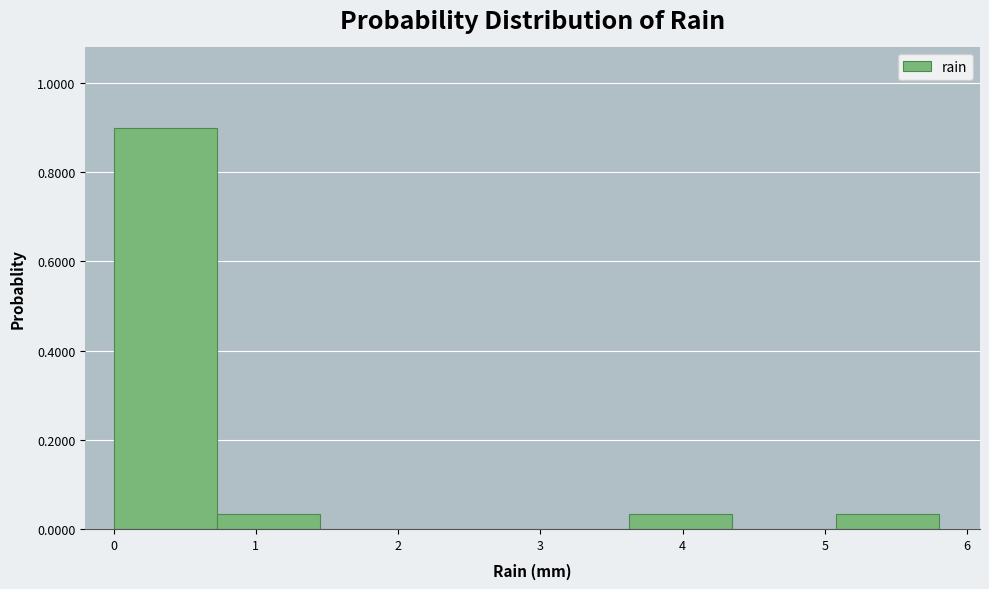

How tall is the bar that spans 0.0 to 0.7 on the x-axis? Neither the bar edges nor the heights are printed on the chart, so give them approximately, as read against the axes.

0.90